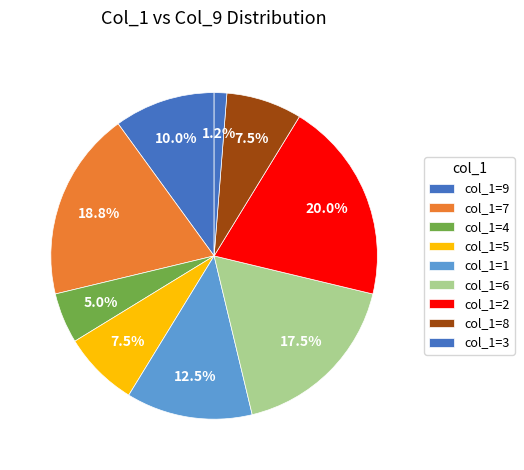

Count the number of slices in the pie.

9